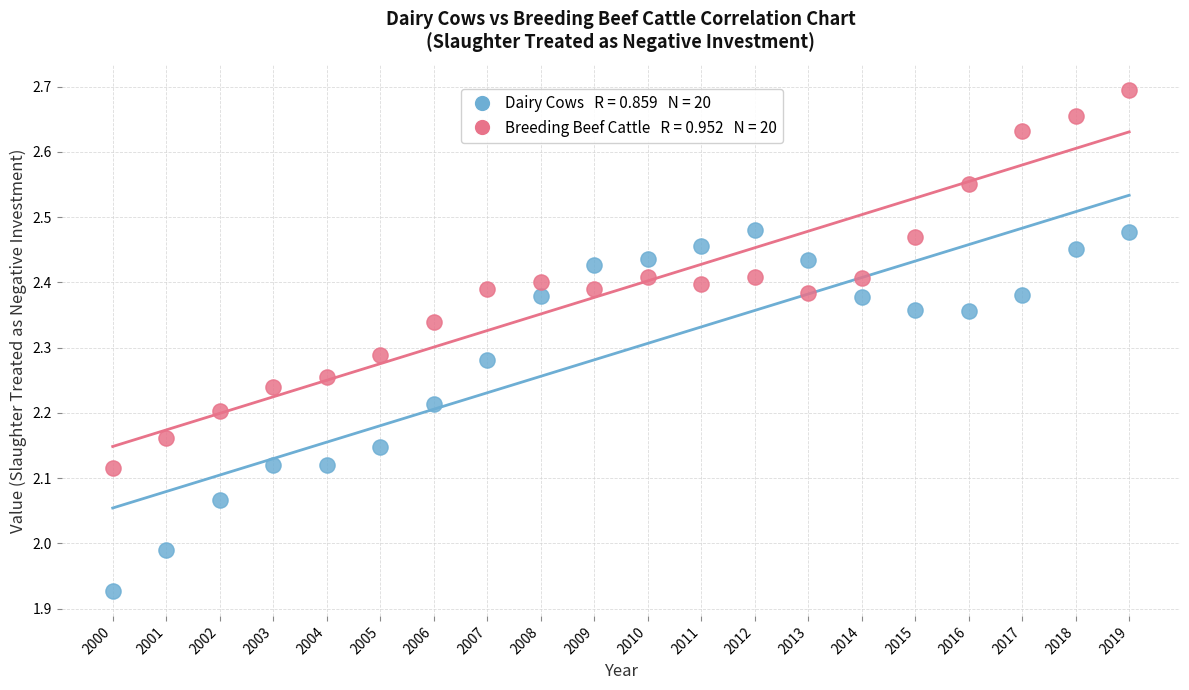

Across all data points, what is the range of X values (max minus min)?

19.0